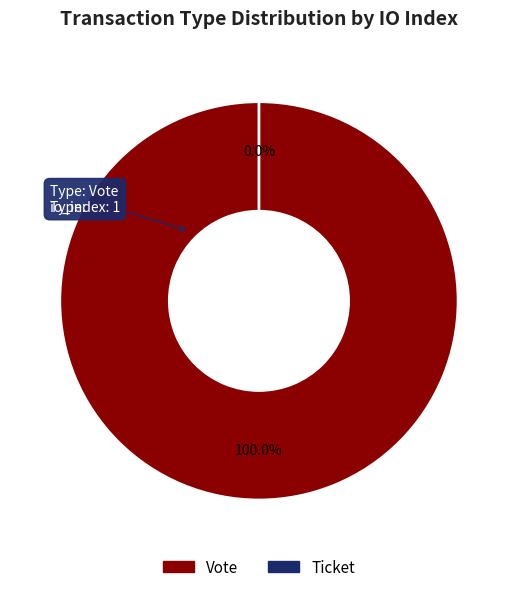

Which slice represents more than half of the pie?

Vote